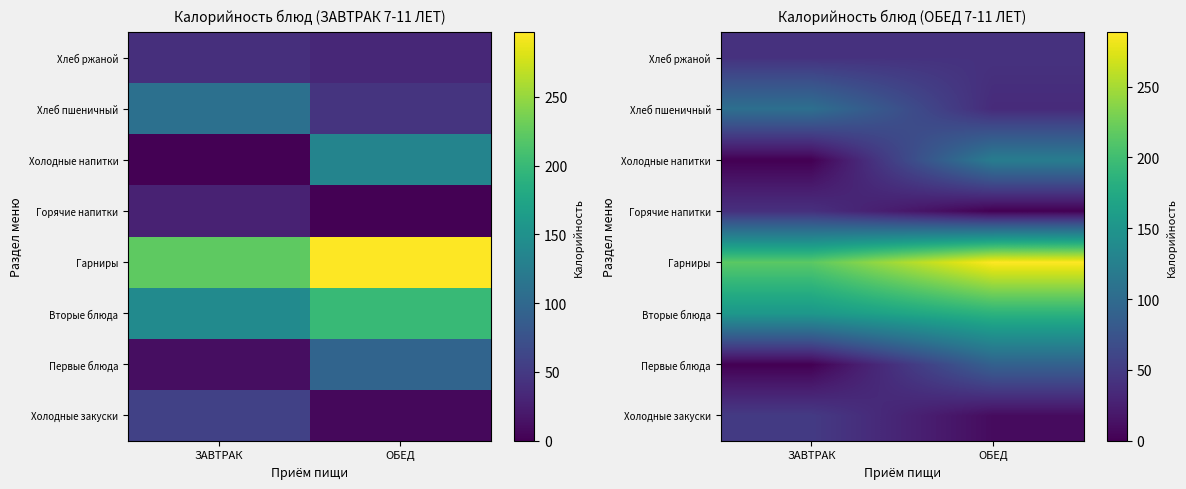

How many data points does each series have?

2